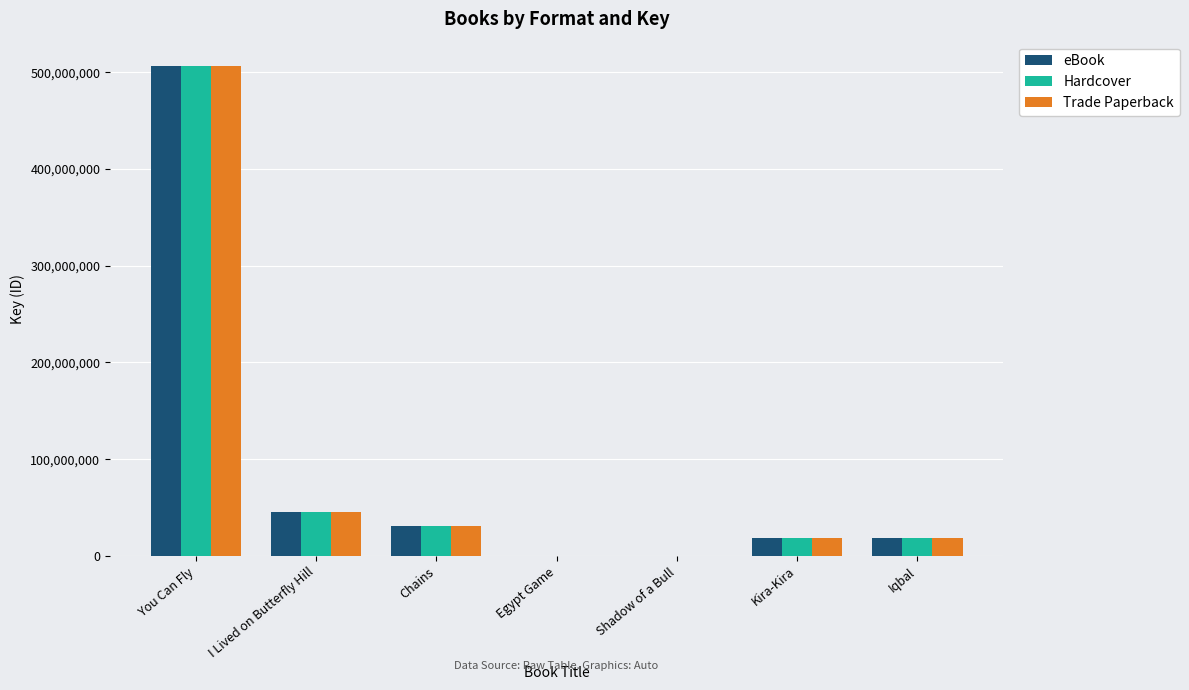

Are the bars horizontal?

No